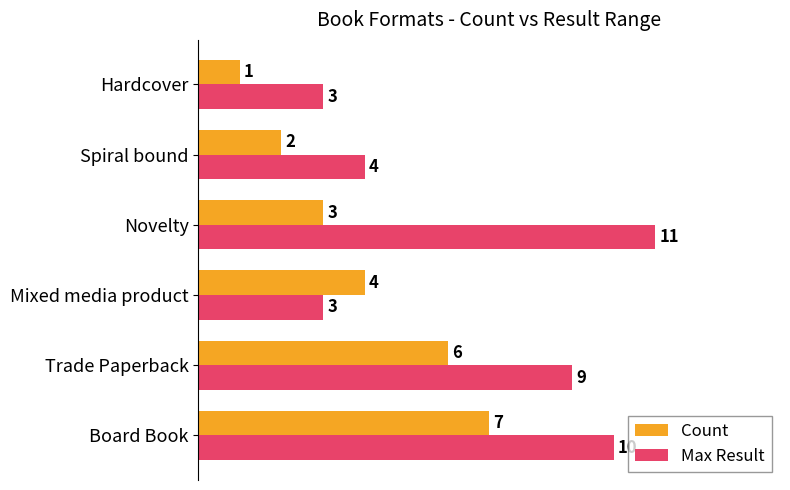

How many distinct data groups are displayed?

2